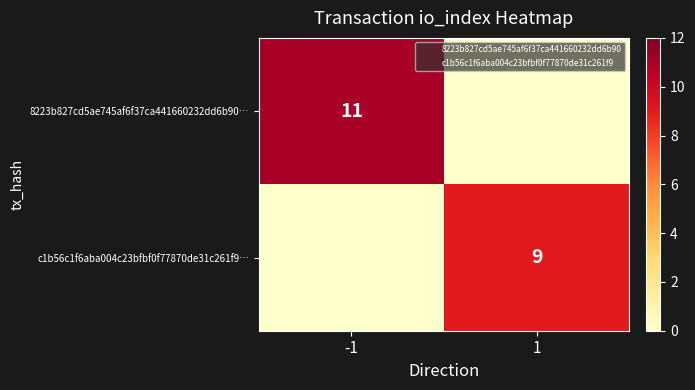

Which series has the largest total across all categories?

8223b827cd5ae745af6f37ca441660232dd6b90…